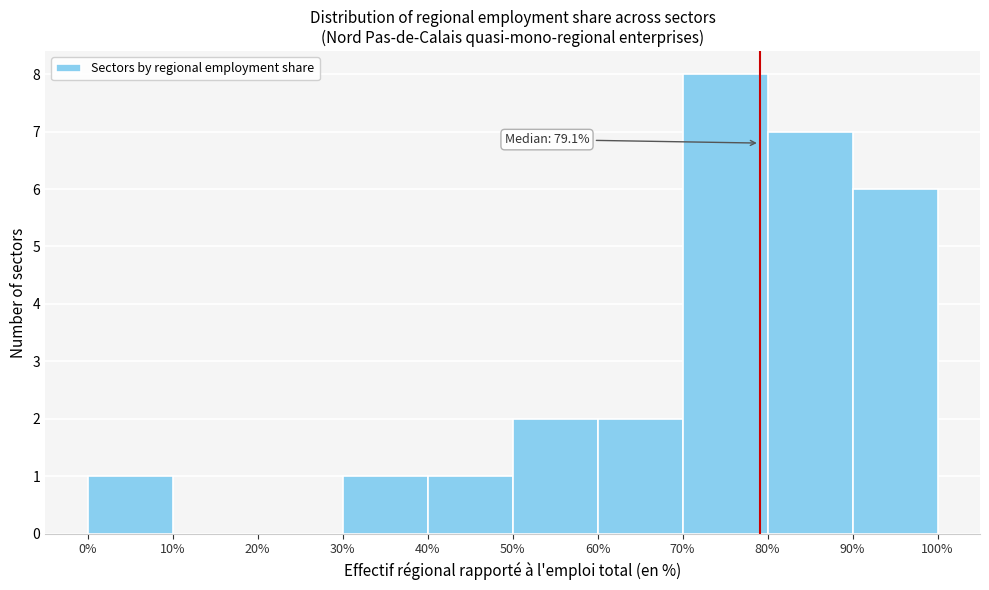

Over which range of the x-axis is the bar tallest?

70% to 80%